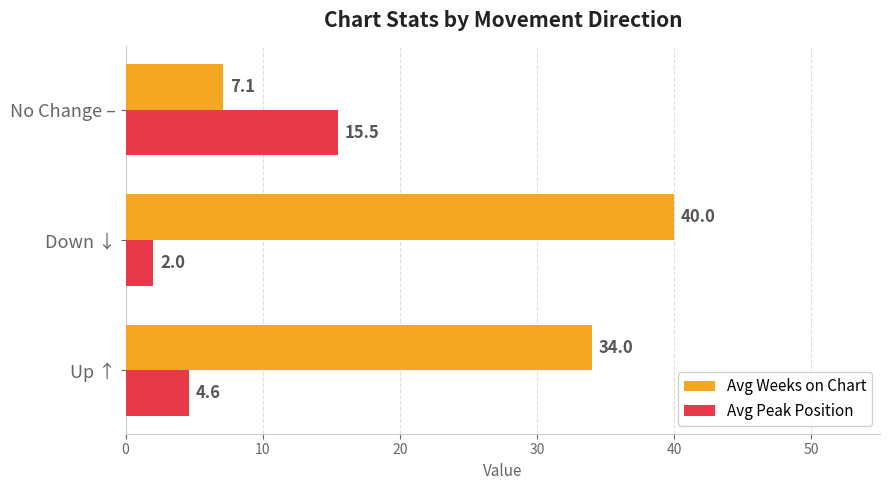

List the labels in order of Avg Weeks on Chart value, smallest first.

No Change –, Up ↑, Down ↓